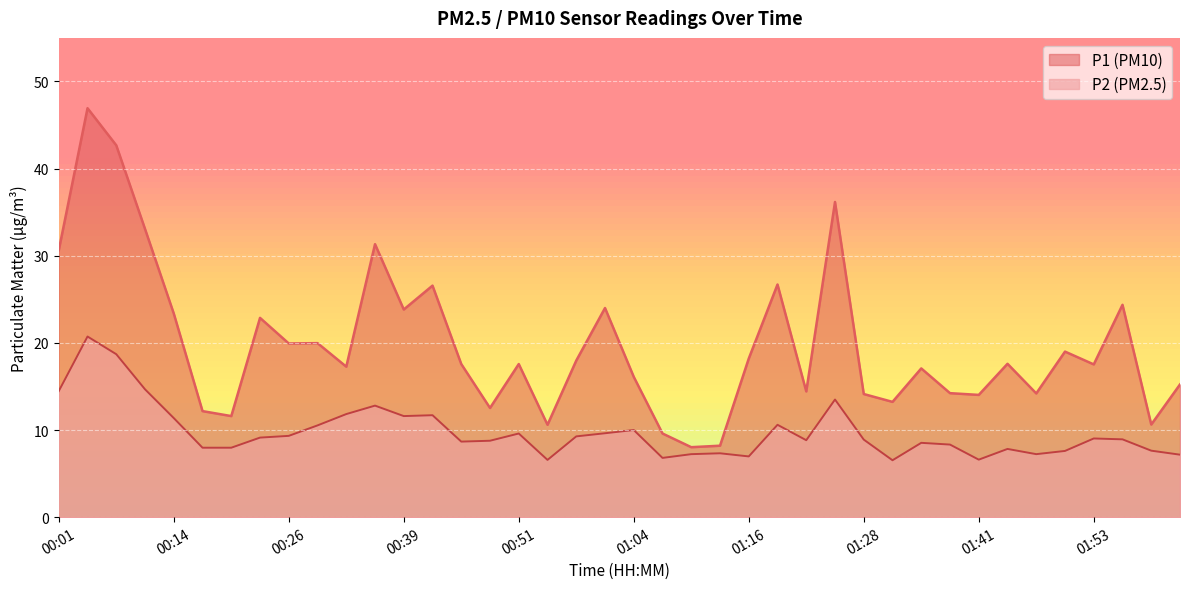

True or false: P1 and P2 cross at least once.

False